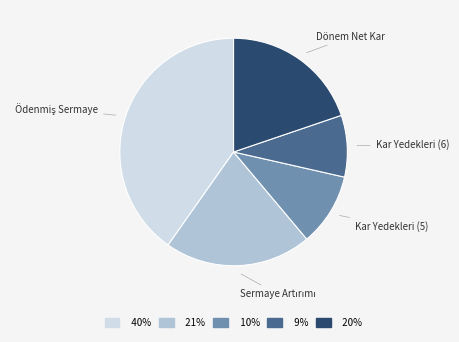

Is there any slice that represents more than half of the pie?

No